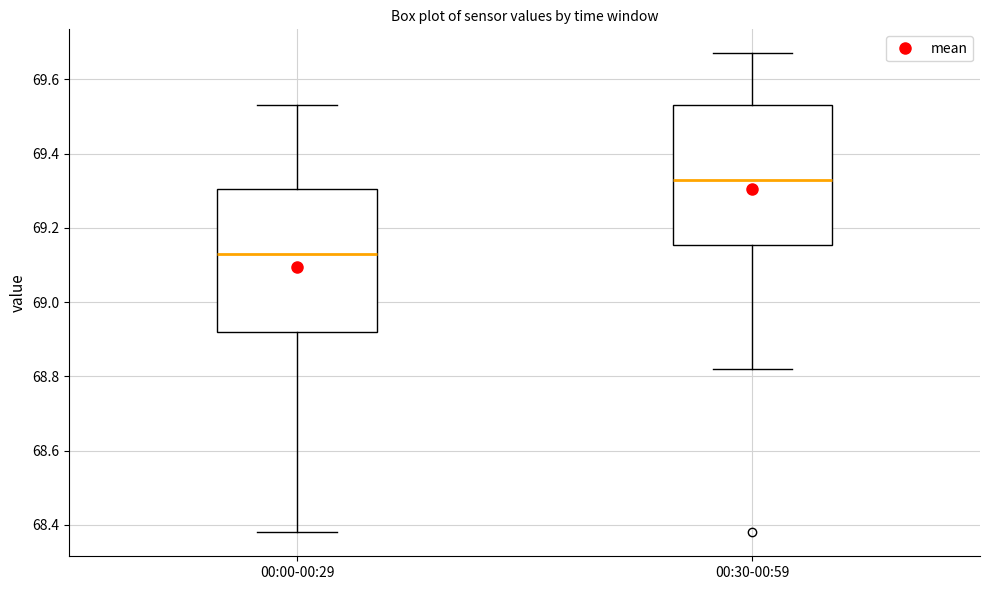

Reading left to right, transcribe this box plot: for each box, give where its median line is, the range the box spans, and where its two whiskers end, as read against the y-axis. The values are not printed on the chart, so give them approximately, as read against the axis.

00:00-00:29: median 69.14, box 68.92 to 69.30, whiskers 68.38 to 69.54
00:30-00:59: median 69.34, box 69.16 to 69.54, whiskers 68.82 to 69.68